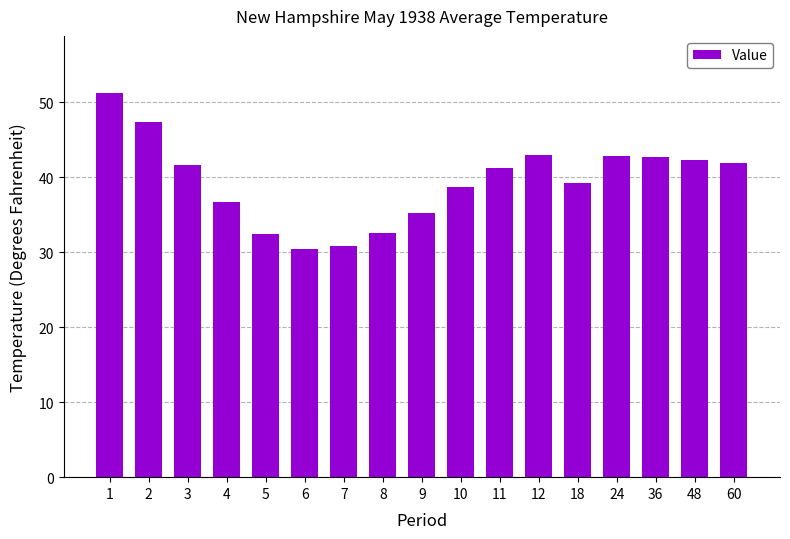

Are the bars grouped side by side (vs. stacked)?

No